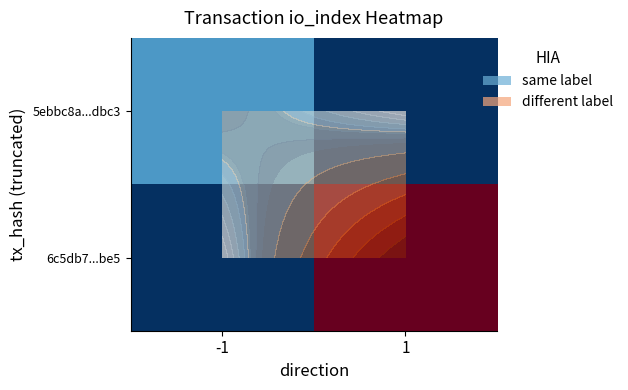

What is the total value across all series at -1?

6